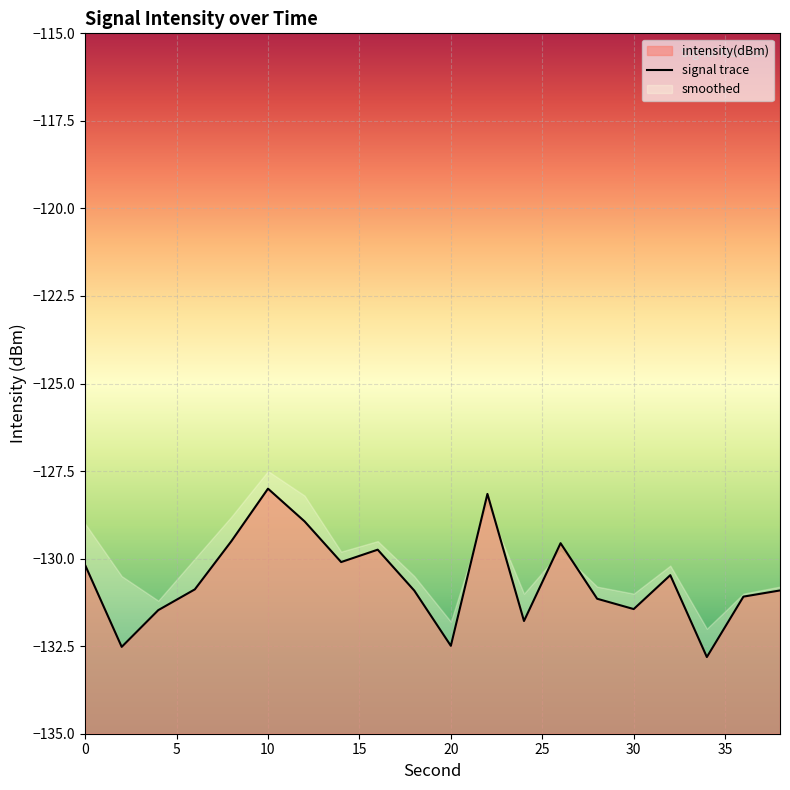

Reading left to right, extract all data points from this chart.

0=-130.2	2=-132.5	4=-131.5	6=-130.9	8=-129.5	10=-128.0	12=-128.9	14=-130.1	16=-129.7	18=-130.9	20=-132.5	22=-128.2	24=-131.8	26=-129.6	28=-131.1	30=-131.4	32=-130.5	34=-132.8	36=-131.1	38=-130.9